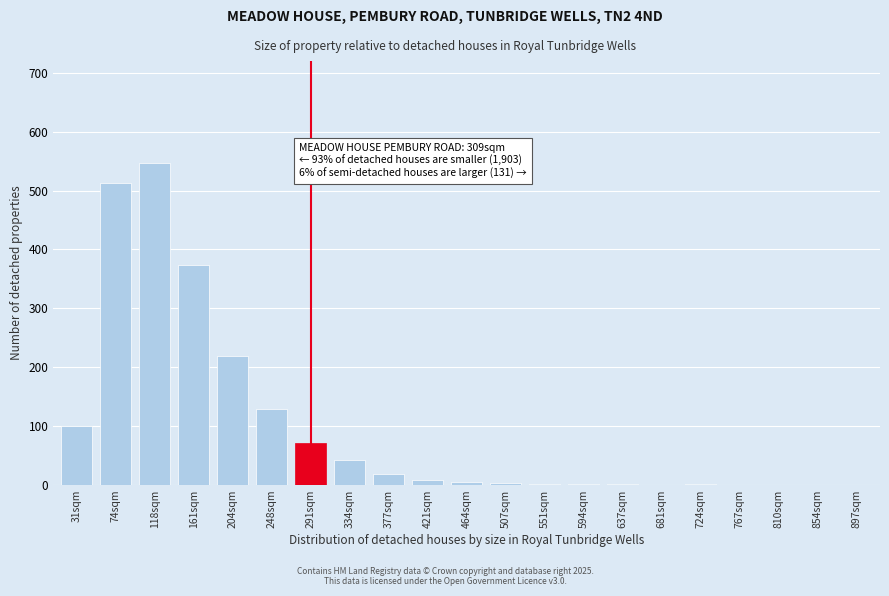

What is the maximum value shown in the chart?

547